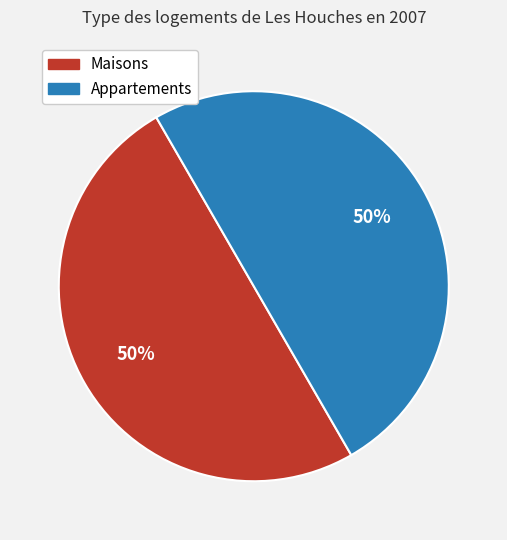

To the nearest percent, what is the average slice percentage?

50%